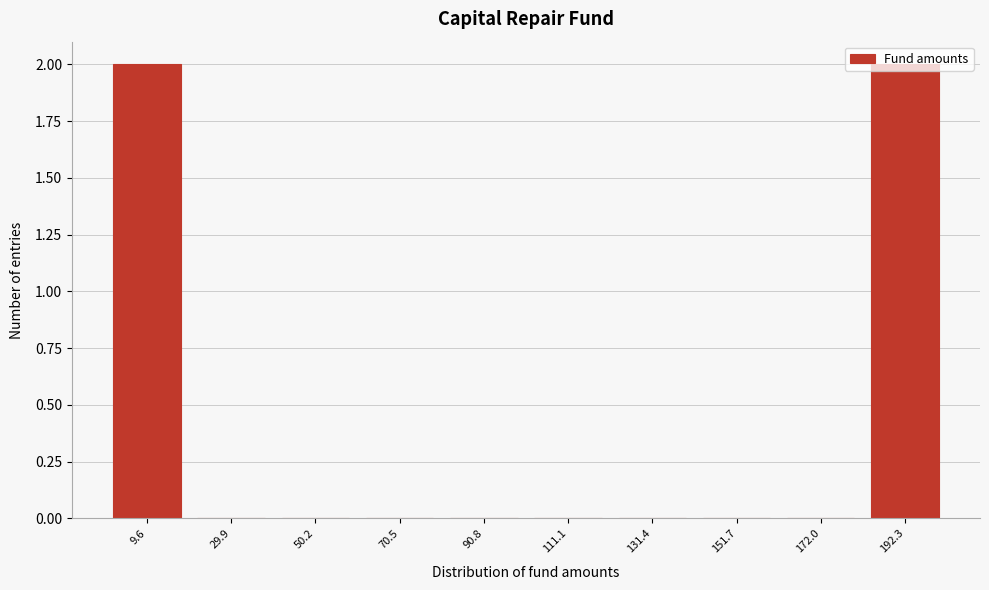

The chart shows a value of 1 at 90.8. True or false?

False